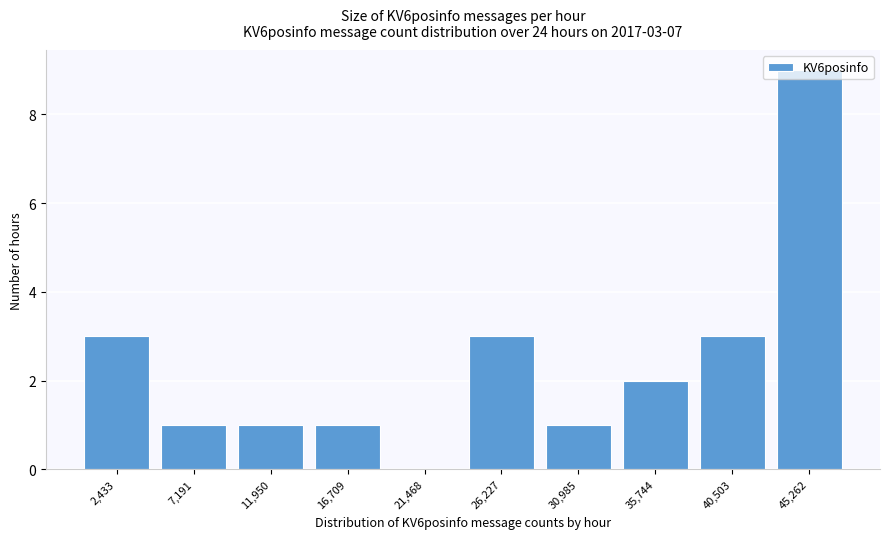

What is the maximum value shown in the chart?

9